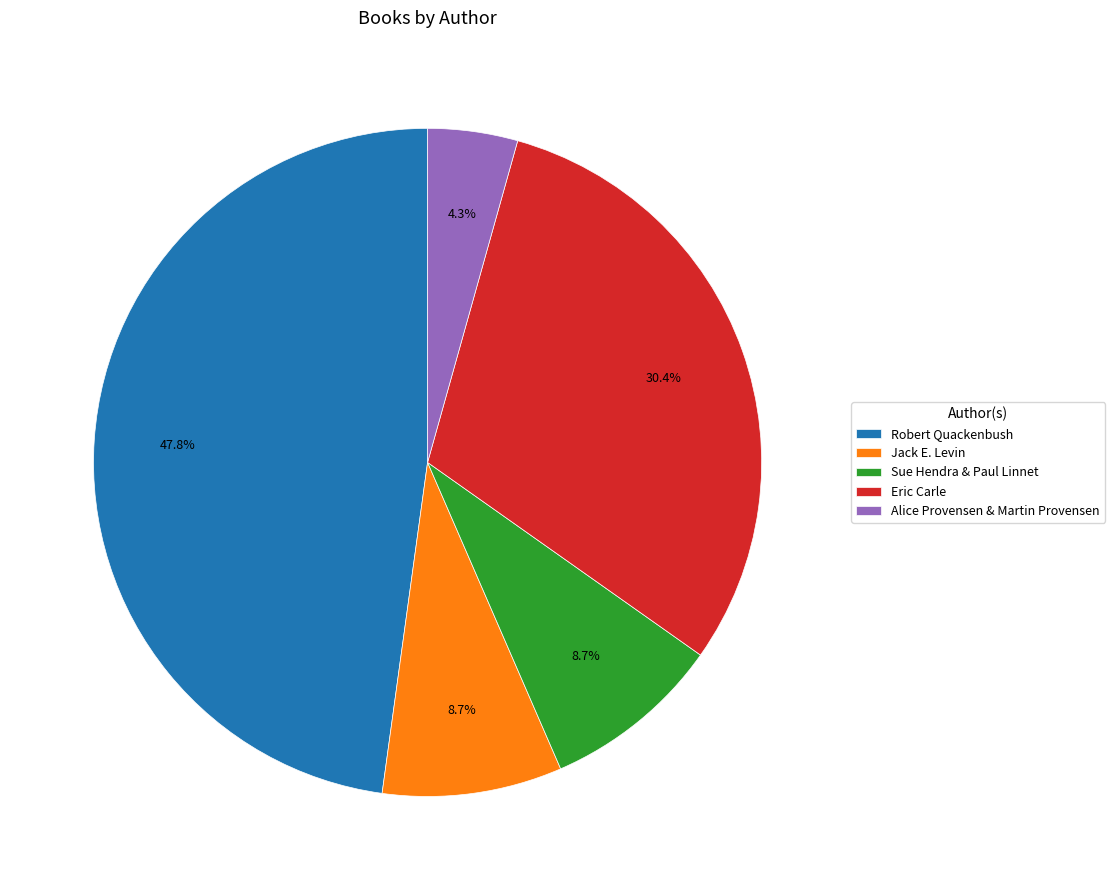

Is there any slice that represents more than half of the pie?

No